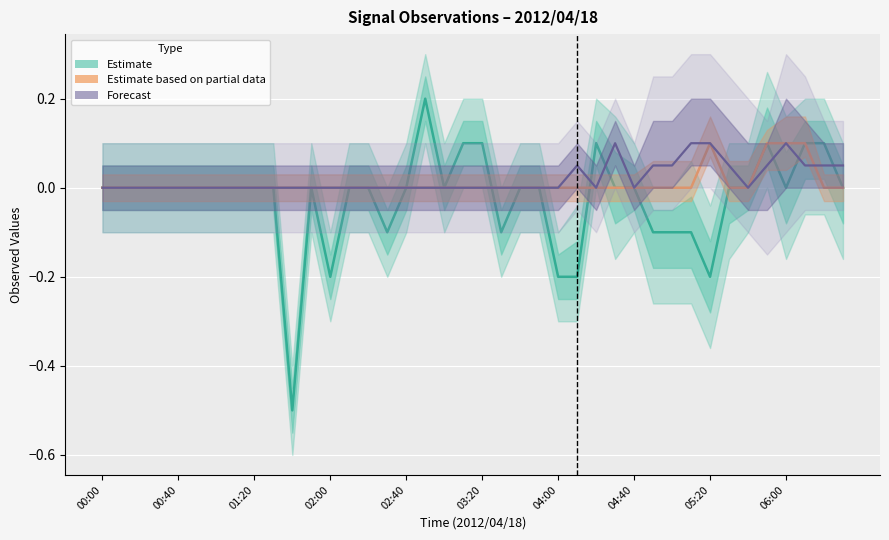

Does the chart display data point markers on the line(s)?

No